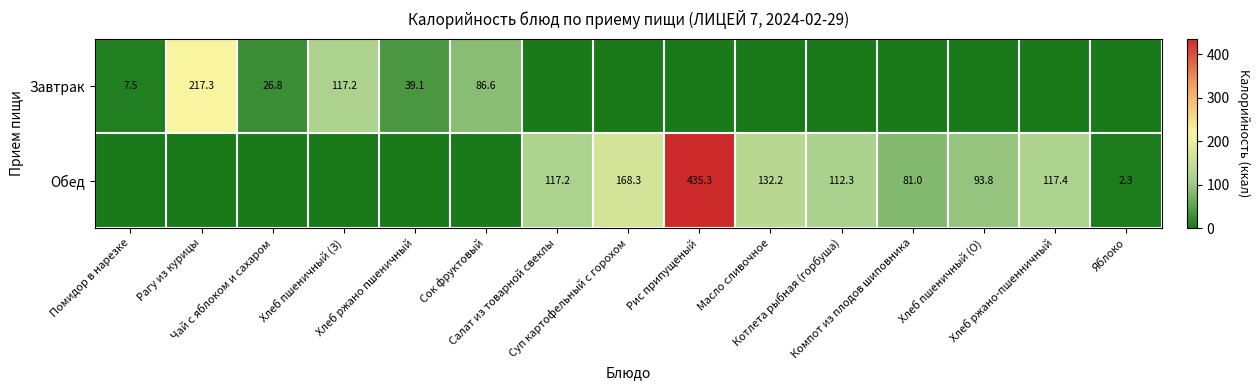

Rank the series at Салат из товарной свеклы from lowest to highest value.

Завтрак, Обед